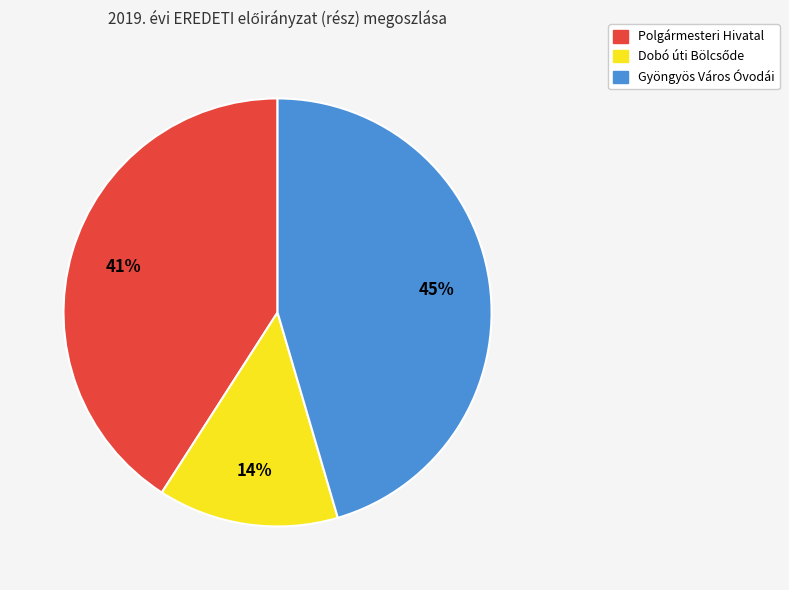

Is there any slice that represents more than half of the pie?

No